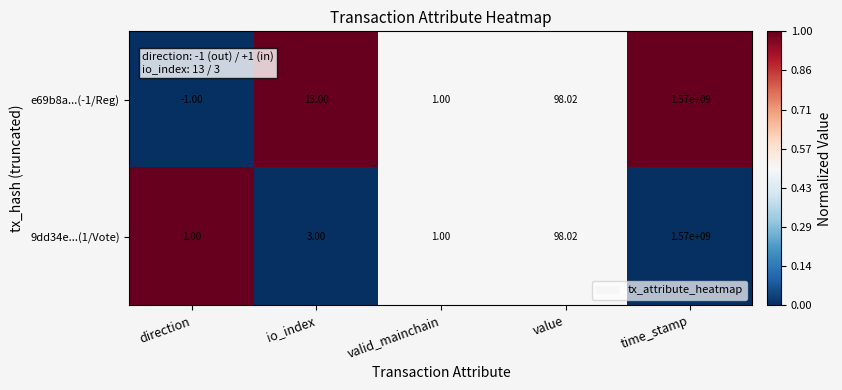

At which label does e69b8a...(-1/Reg) reach its peak?

time_stamp